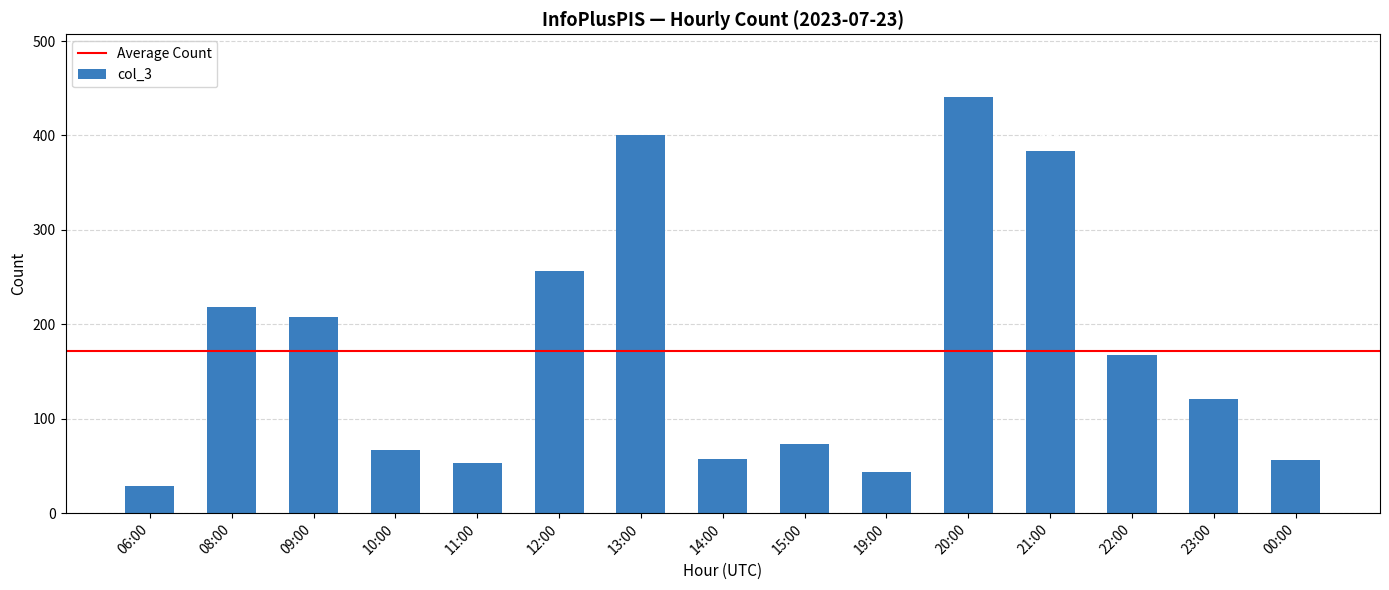

List the labels in order of value, largest first.

20:00, 13:00, 21:00, 12:00, 08:00, 09:00, 22:00, 23:00, 15:00, 10:00, 14:00, 00:00, 11:00, 19:00, 06:00